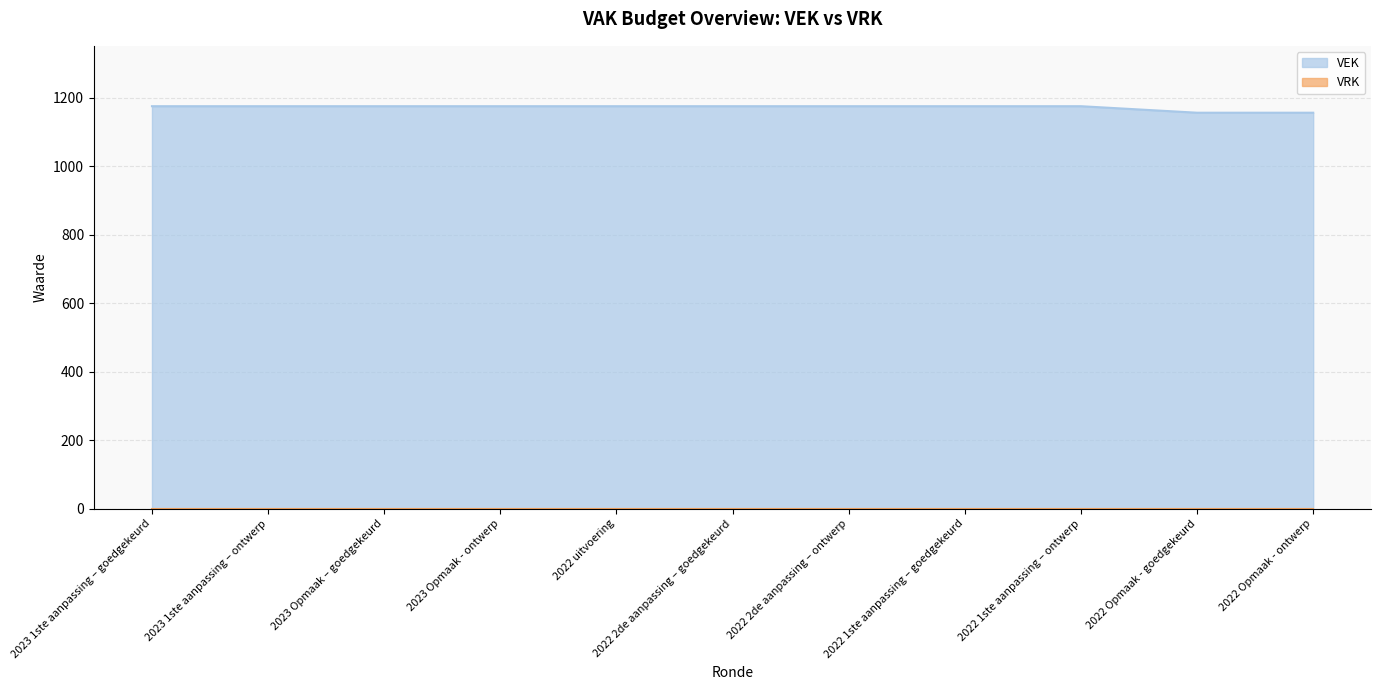

How many lines are shown in the chart?

2